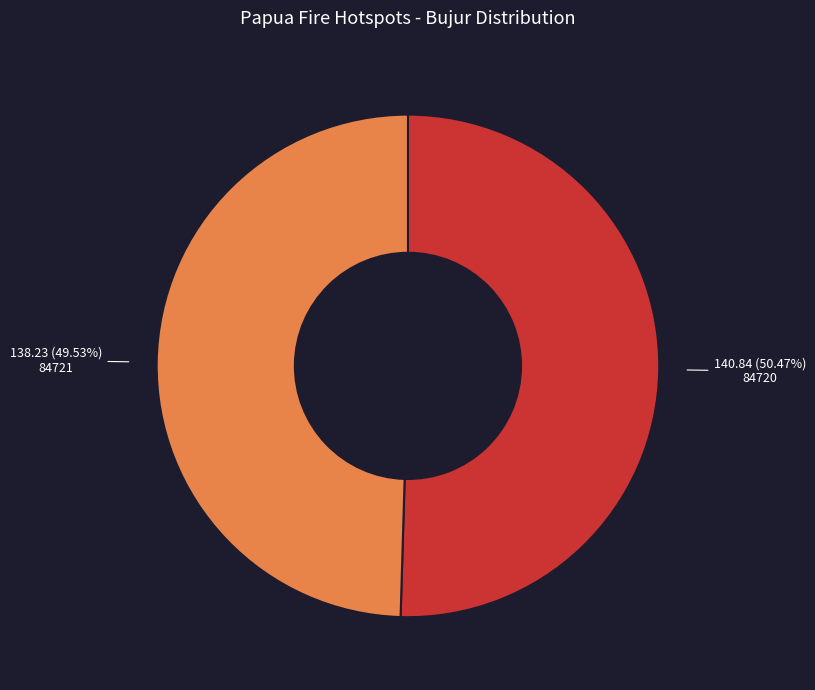

The 84720 slice represents 61% of the pie. True or false?

False